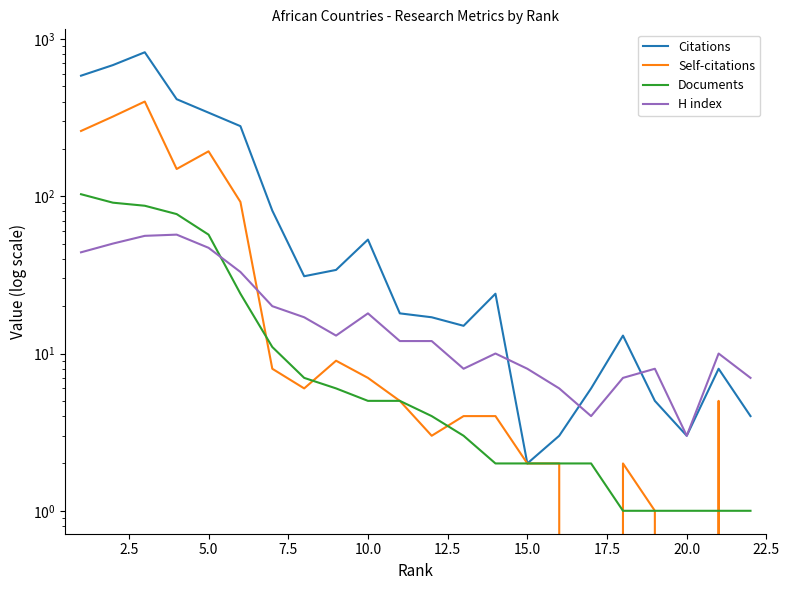

The value of Documents at 10.0 is 3. True or false?

False